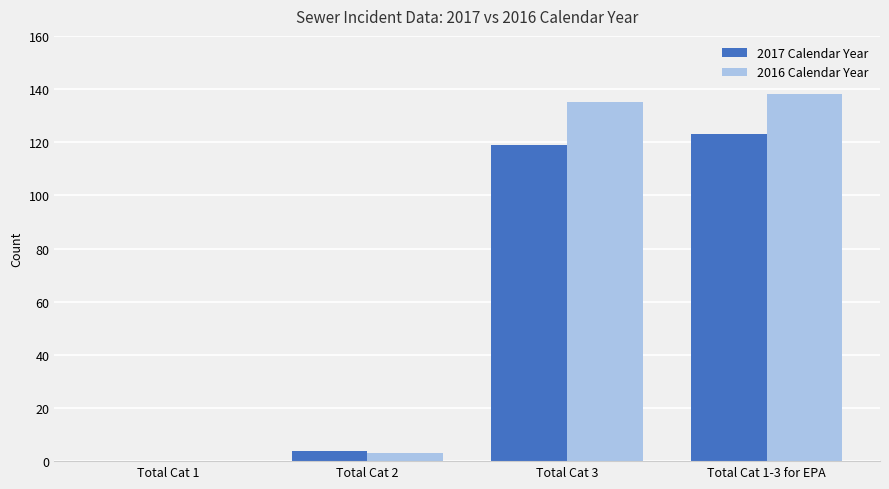

How many groups of bars are there?

4